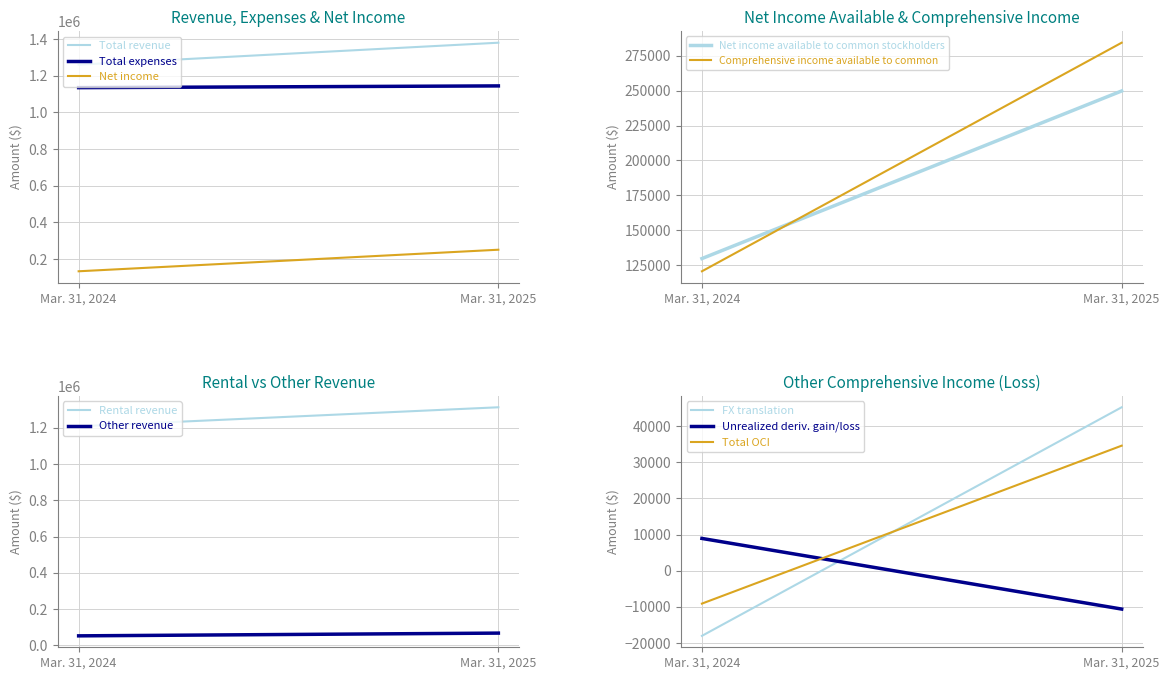

True or false: Net income has a value of 133899 at Mar. 31, 2024.

True